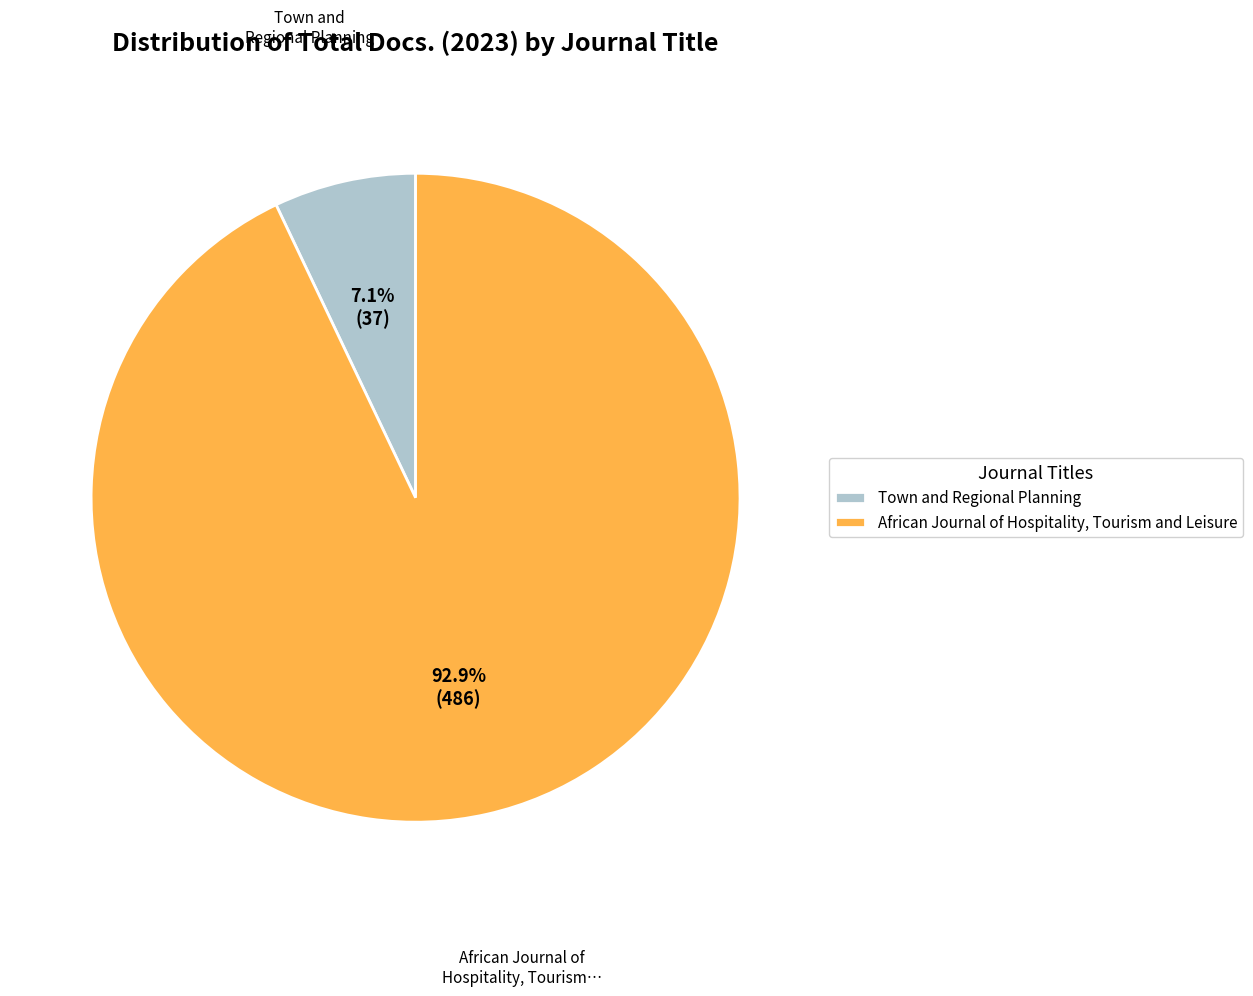

Combined, do African Journal of Hospitality, Tourism and Leisure and Town and Regional Planning account for over 50%?

Yes